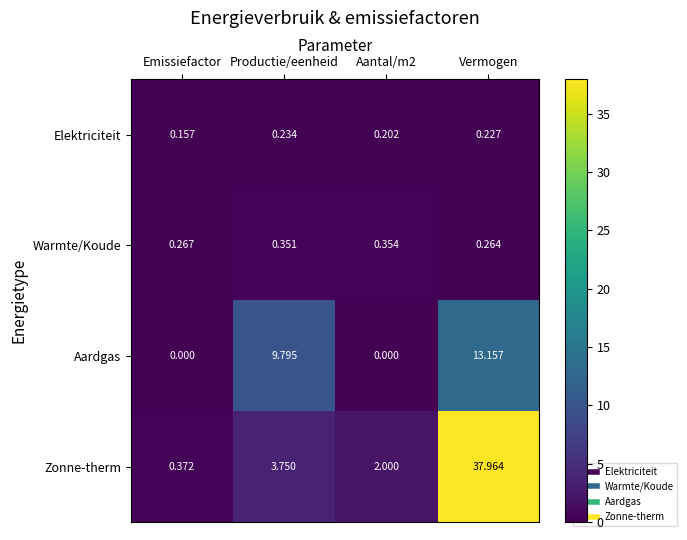

Between Emissiefactor and Aantal/m2, which series saw the biggest shift?

Zonne-therm